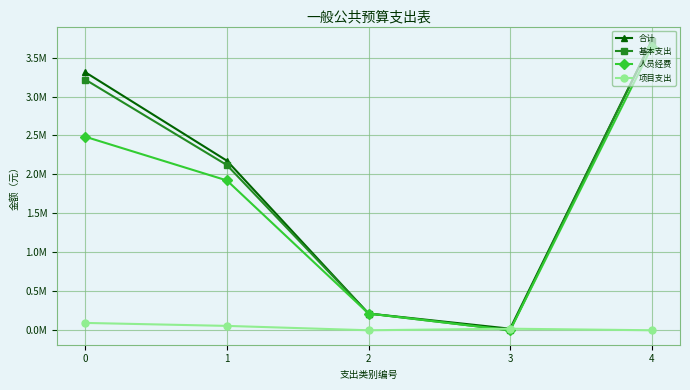

Reading left to right, extract all data points from this chart.

合计: 0=3310869.1	1=2175670.3	2=214745.5	3=20000.0	4=3712082.4
基本支出: 0=3216719.1	1=2119670.3	2=214745.5	3=0.0	4=3712082.4
人员经费: 0=2483422.2	1=1922569.1	2=214745.5	3=0.0	4=3631589.8
项目支出: 0=94150.0	1=56000.0	2=0.0	3=20000.0	4=0.0